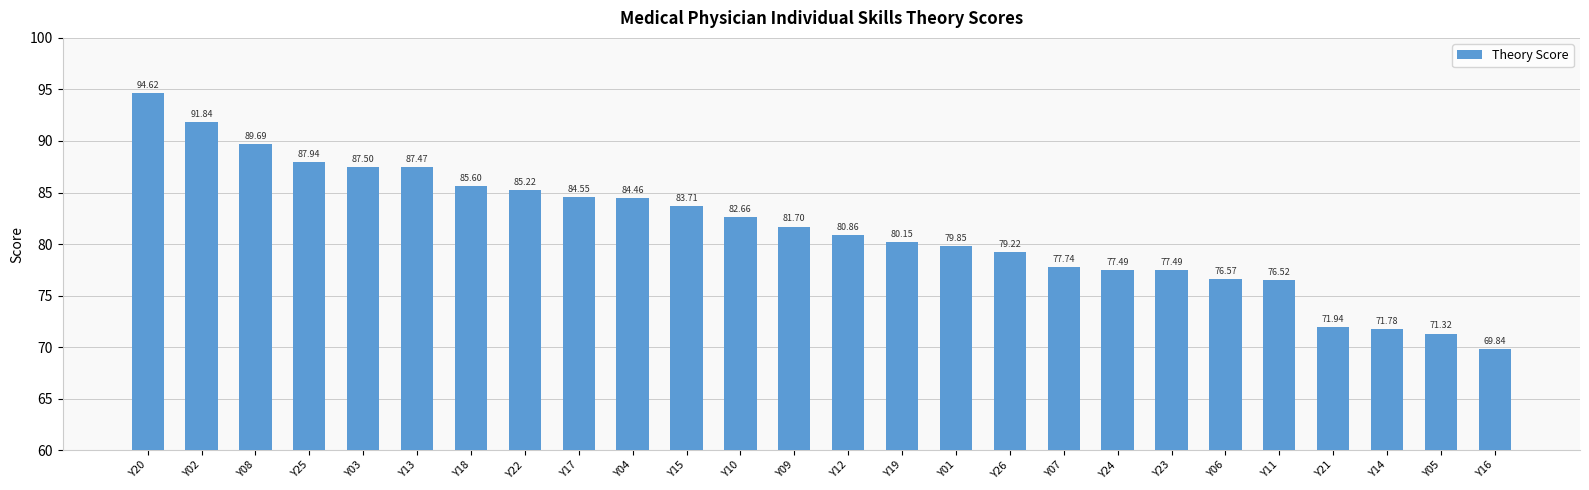

What is the change in value from Y08 to Y10?

-7.0